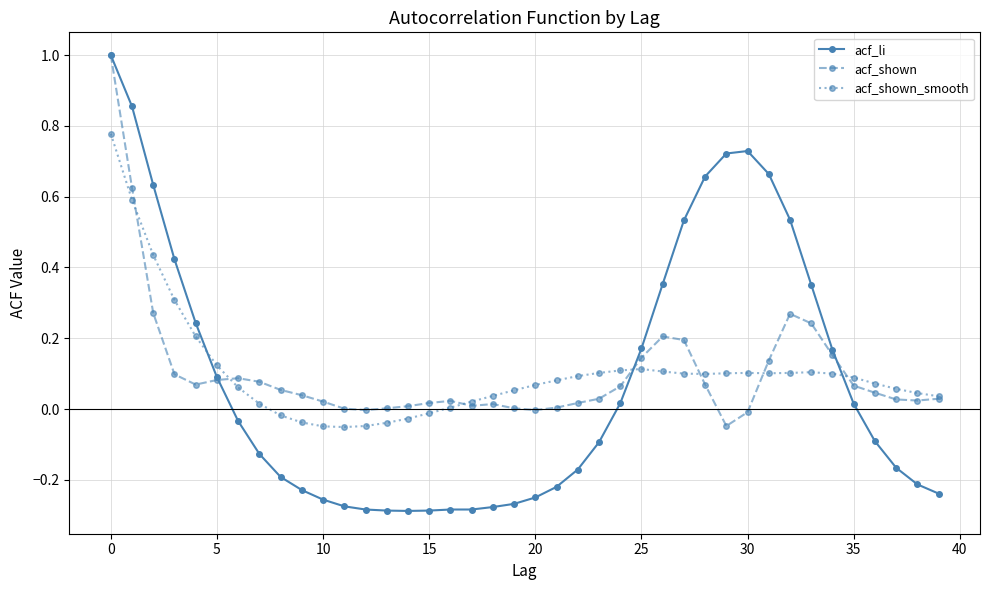

What is the sum of all acf_shown_smooth values?

4.1